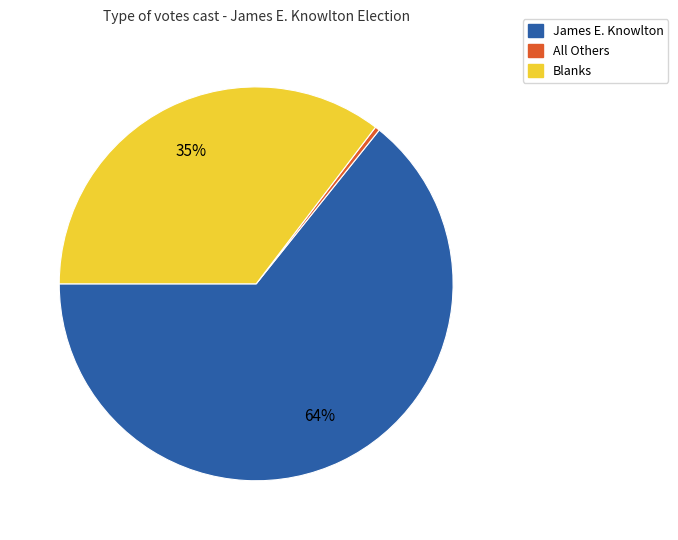

Is there a majority slice in this chart?

Yes